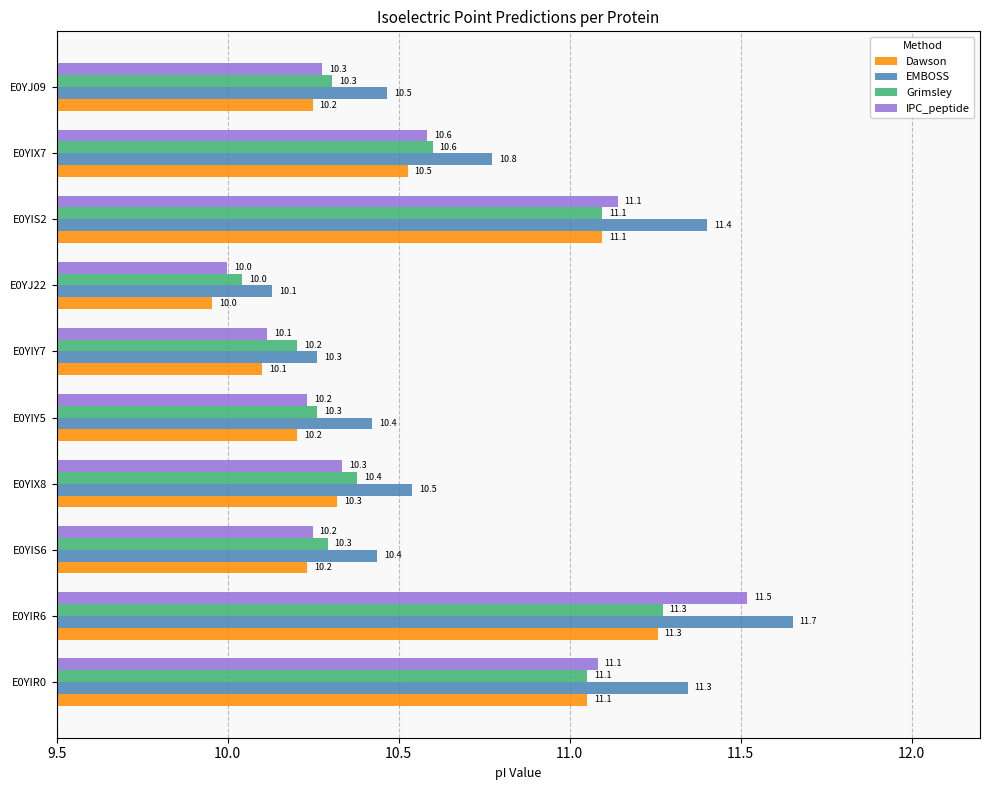

At which label does Dawson reach its minimum?

E0YJ22